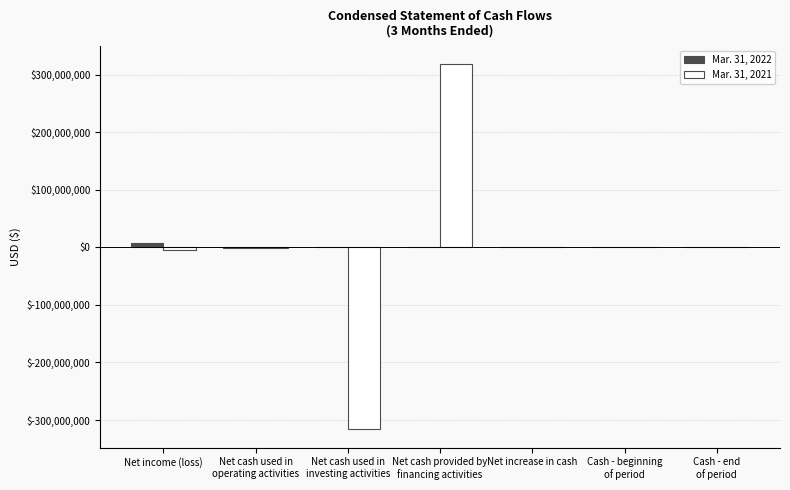

At which label does Mar. 31, 2022 first exceed 81567?

Net income (loss)